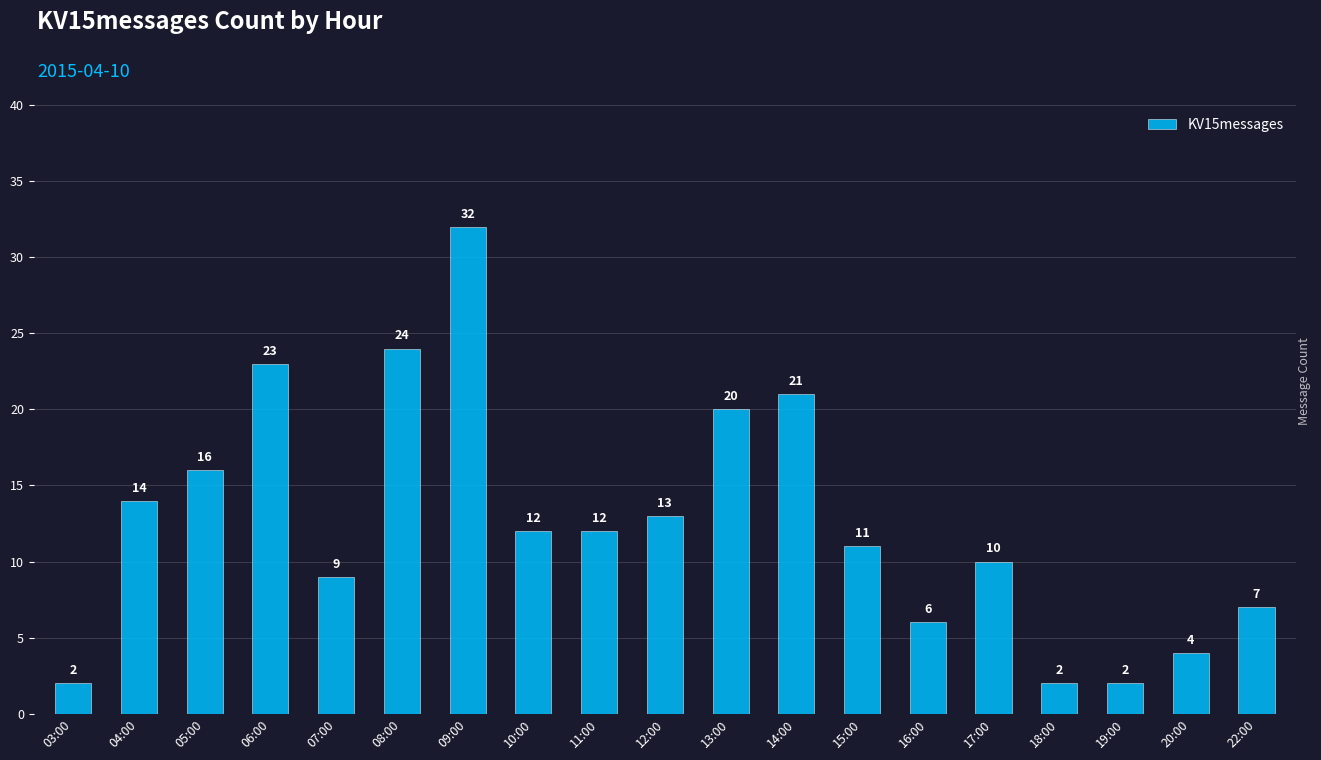

Where does the data first go above 12?

04:00